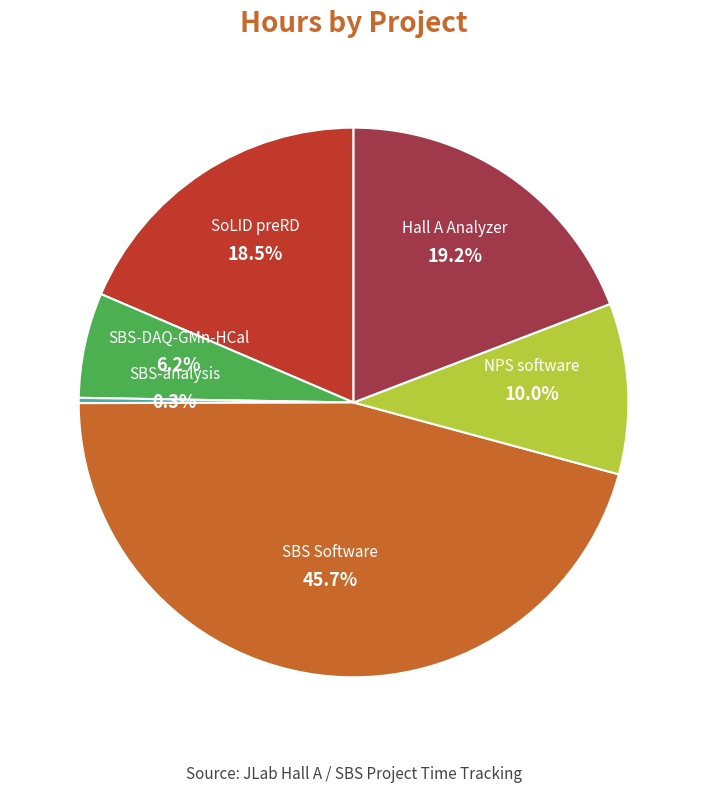

Rank the categories by value from highest to lowest.

SBS Software, Hall A Analyzer, SoLID preRD, NPS software, SBS-DAQ-GMn-HCal, SBS-analysis